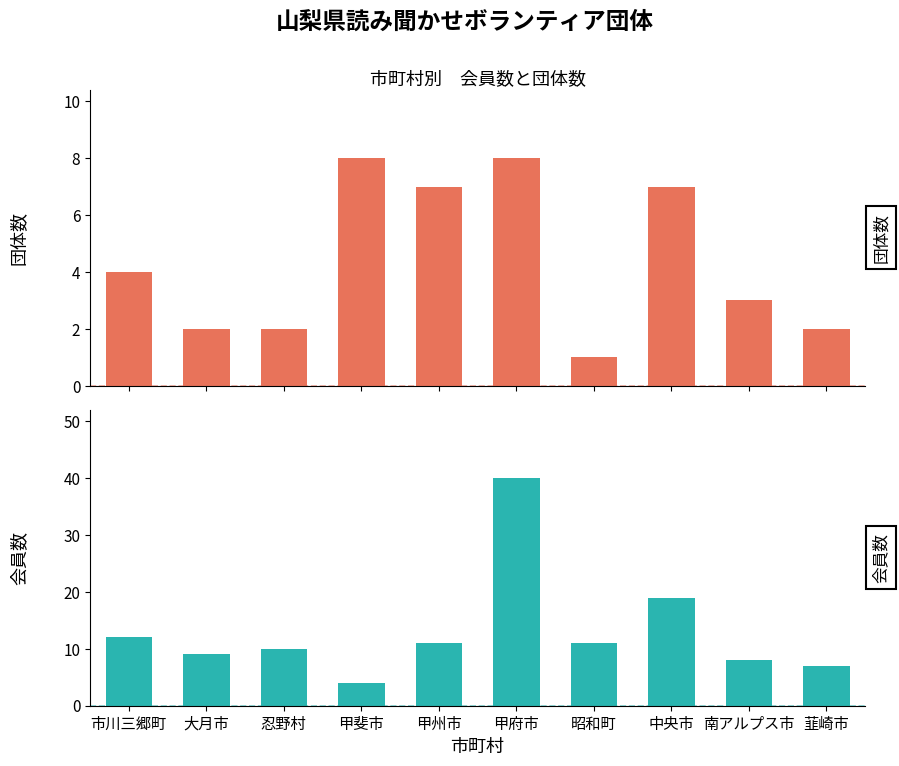

Where is 会員数 nearest to the value 22?

中央市